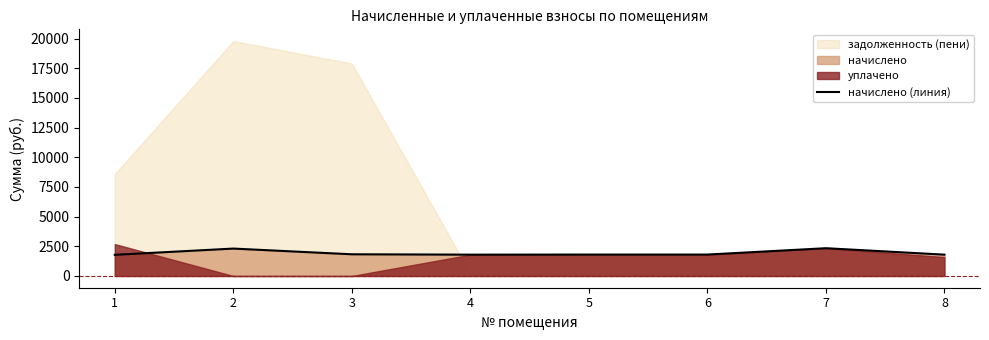

The chart shows a value of 2307.7 at 2. True or false?

True